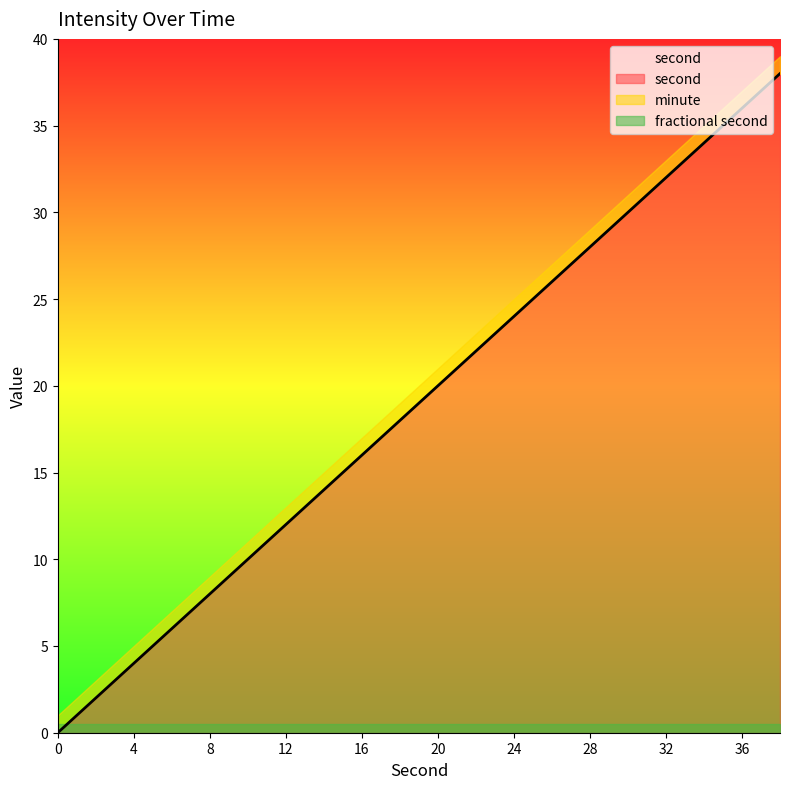

What is the difference between the maximum and minimum values in the second series?

38